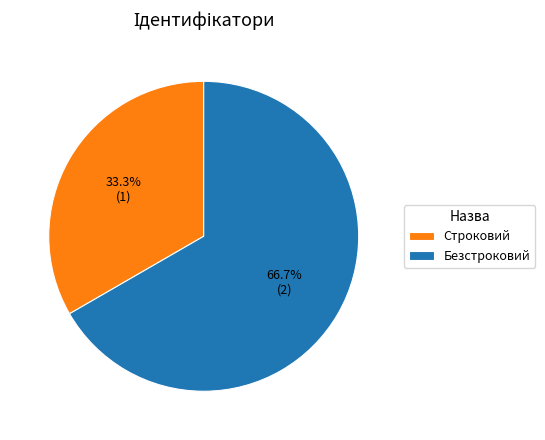

What is the largest slice in the pie chart?

Безстроковий